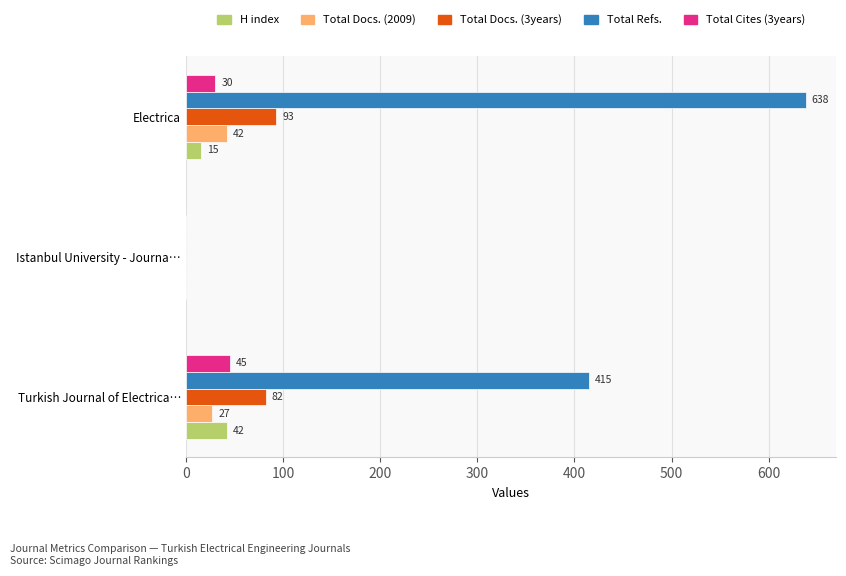

Which series has the widest spread of values?

Total Refs.